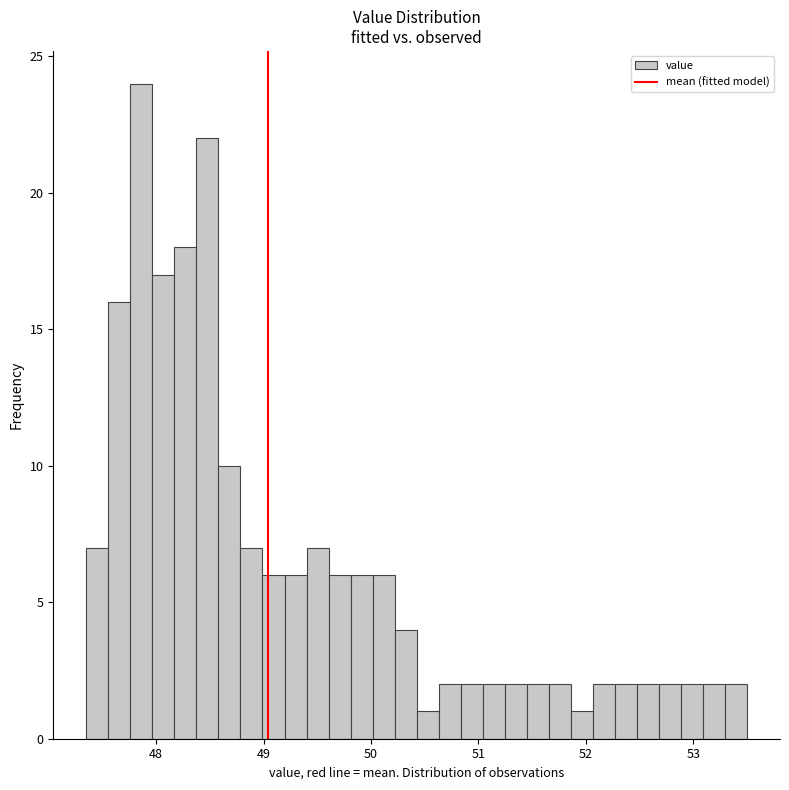

Around what value on the x-axis is the tallest bar? Give the approximate position of its centre, as read against the axis.

47.9